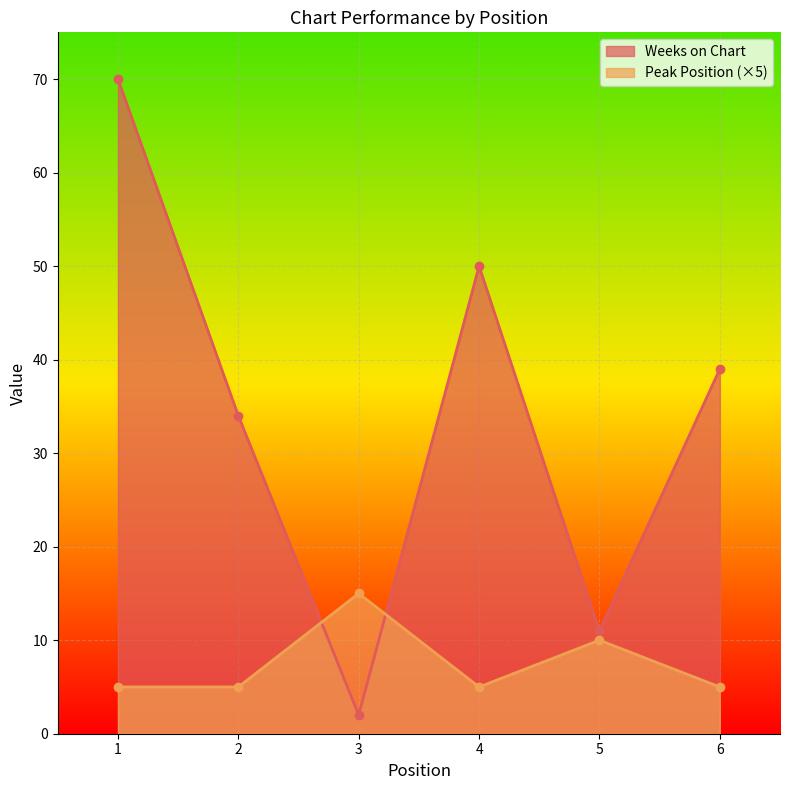

How many intersections are there between Weeks on Chart and Peak Position?

2